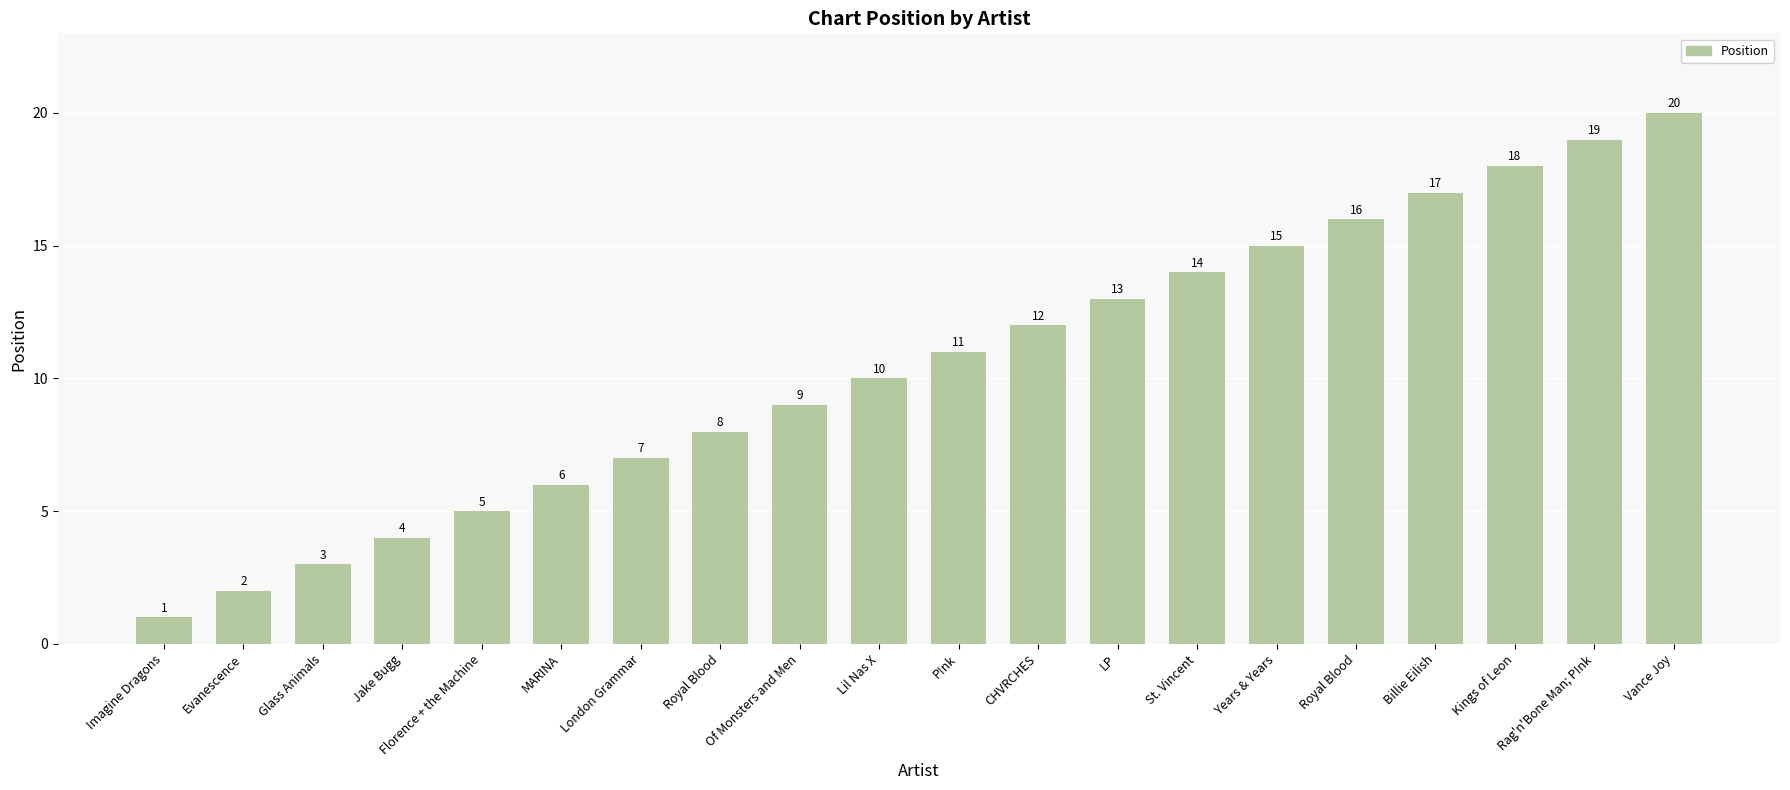

Reading left to right, list all the values displayed in this chart.

Imagine Dragons=1	Evanescence=2	Glass Animals=3	Jake Bugg=4	Florence + the Machine=5	MARINA=6	London Grammar=7	Royal Blood=8	Of Monsters and Men=9	Lil Nas X=10	P!nk=11	CHVRCHES=12	LP=13	St. Vincent=14	Years & Years=15	Royal Blood=16	Billie Eilish=17	Kings of Leon=18	Rag'n'Bone Man; P!nk=19	Vance Joy=20